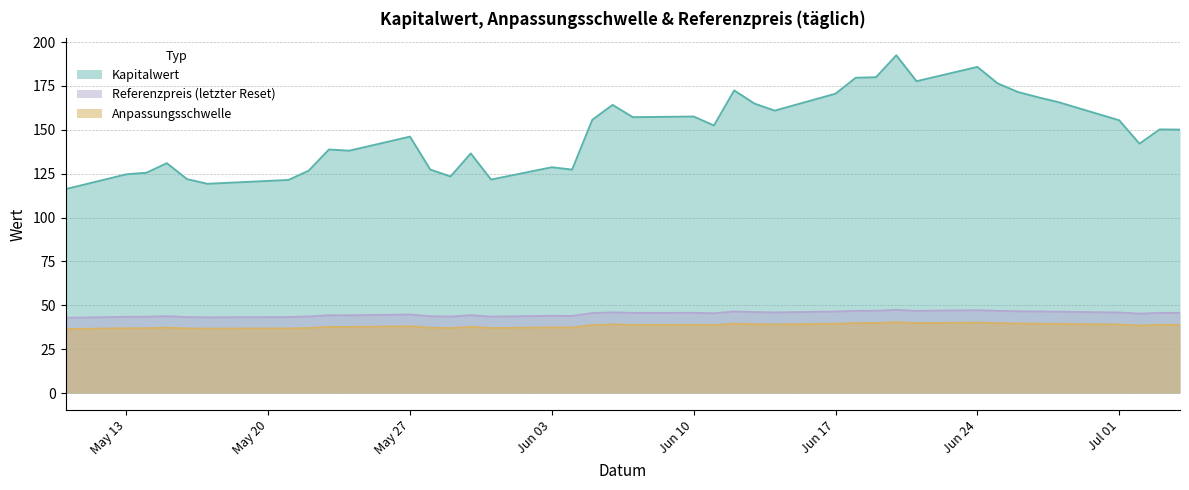

What is the maximum value shown in the chart?

192.5